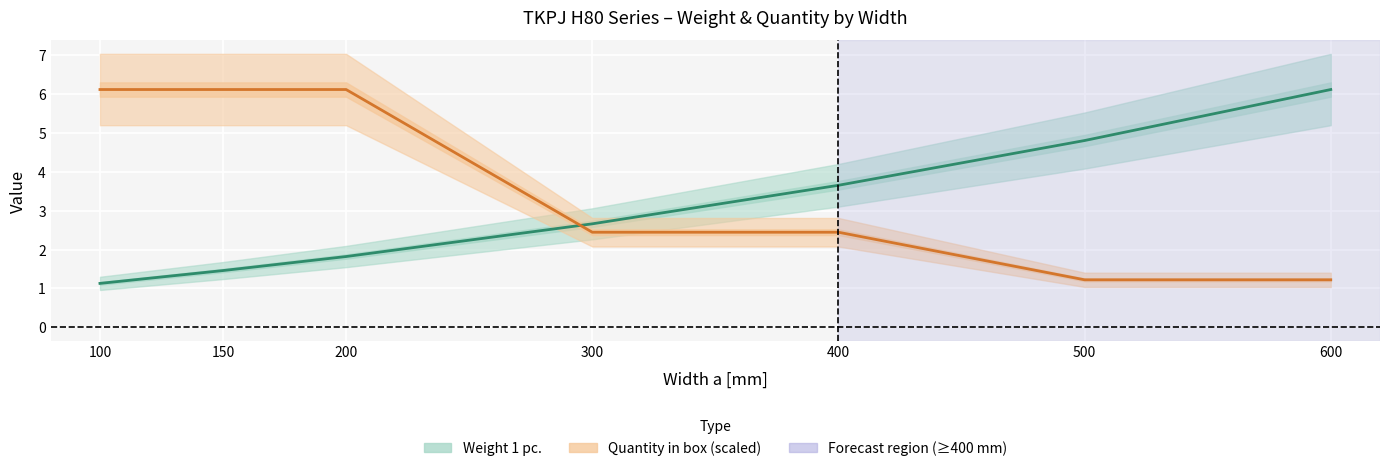

Where is Weight 1 pc. nearest to the value 3?

300